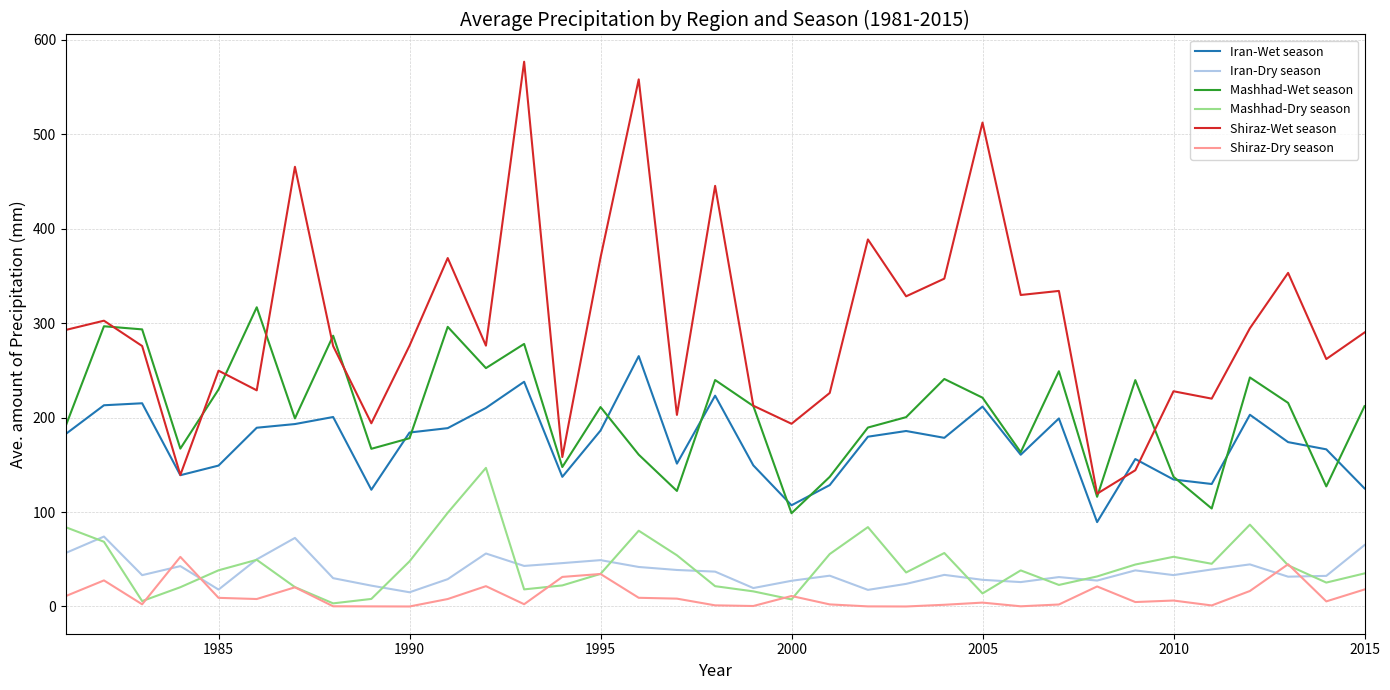

After their last crossing, which series has the higher values: Shiraz-Wet season or Mashhad-Wet season?

Shiraz-Wet season